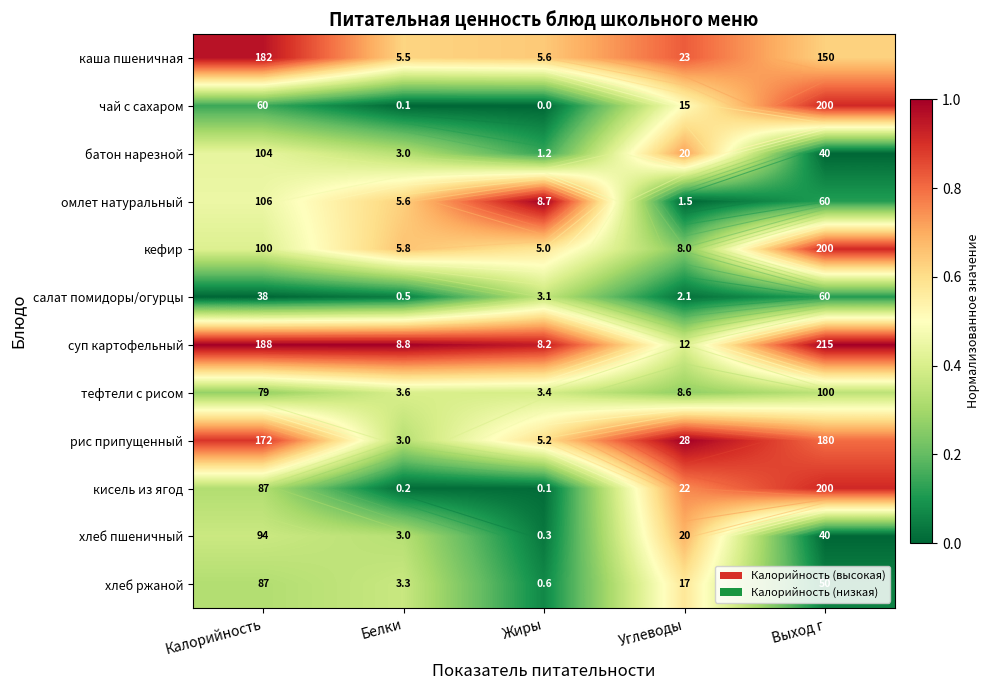

Count the number of data series in this chart.

12